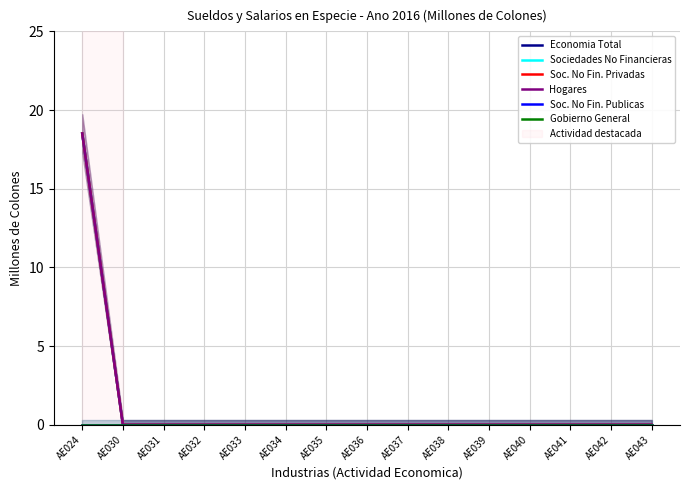

At which label does Sociedades No Financieras reach its peak?

AE024